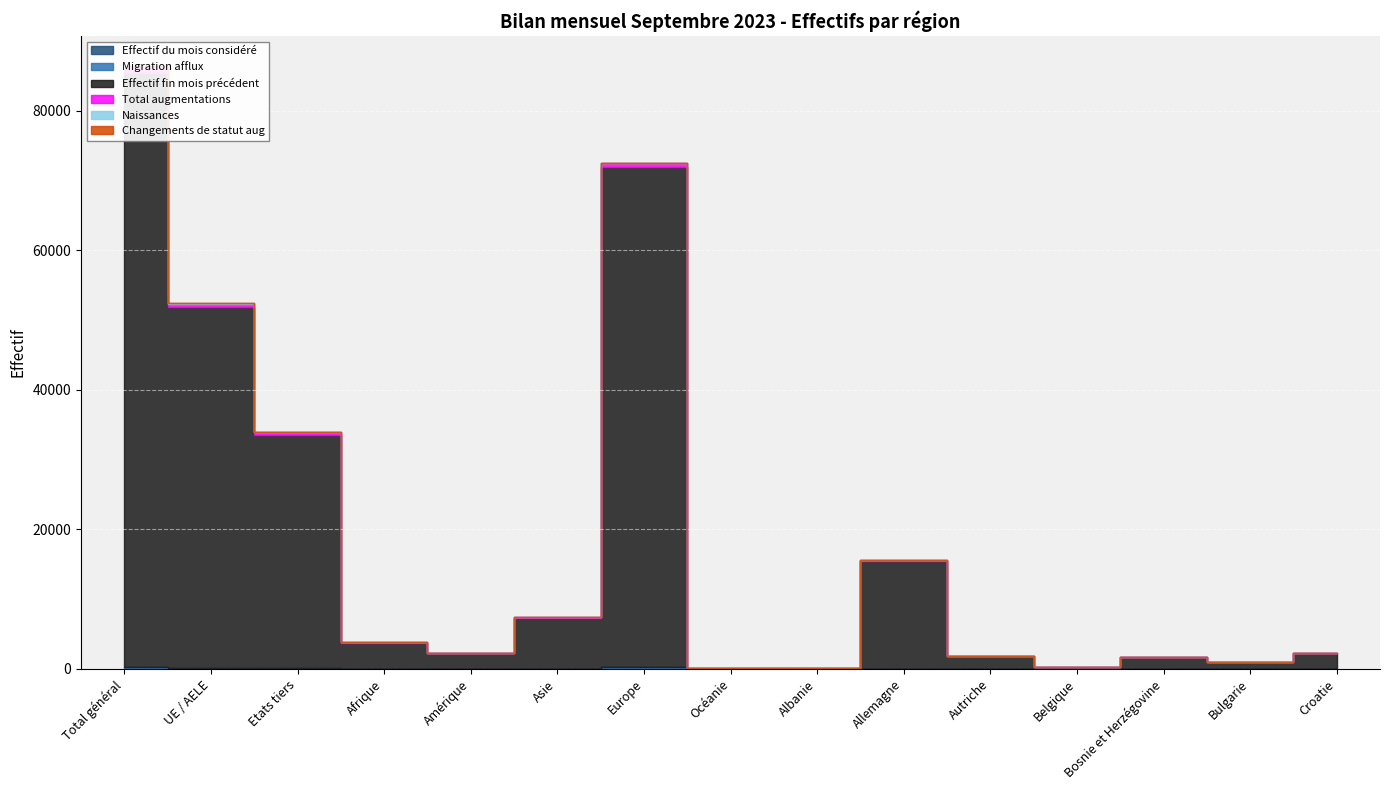

What is the difference between the second highest and minimum values in the Migration afflux series?

157